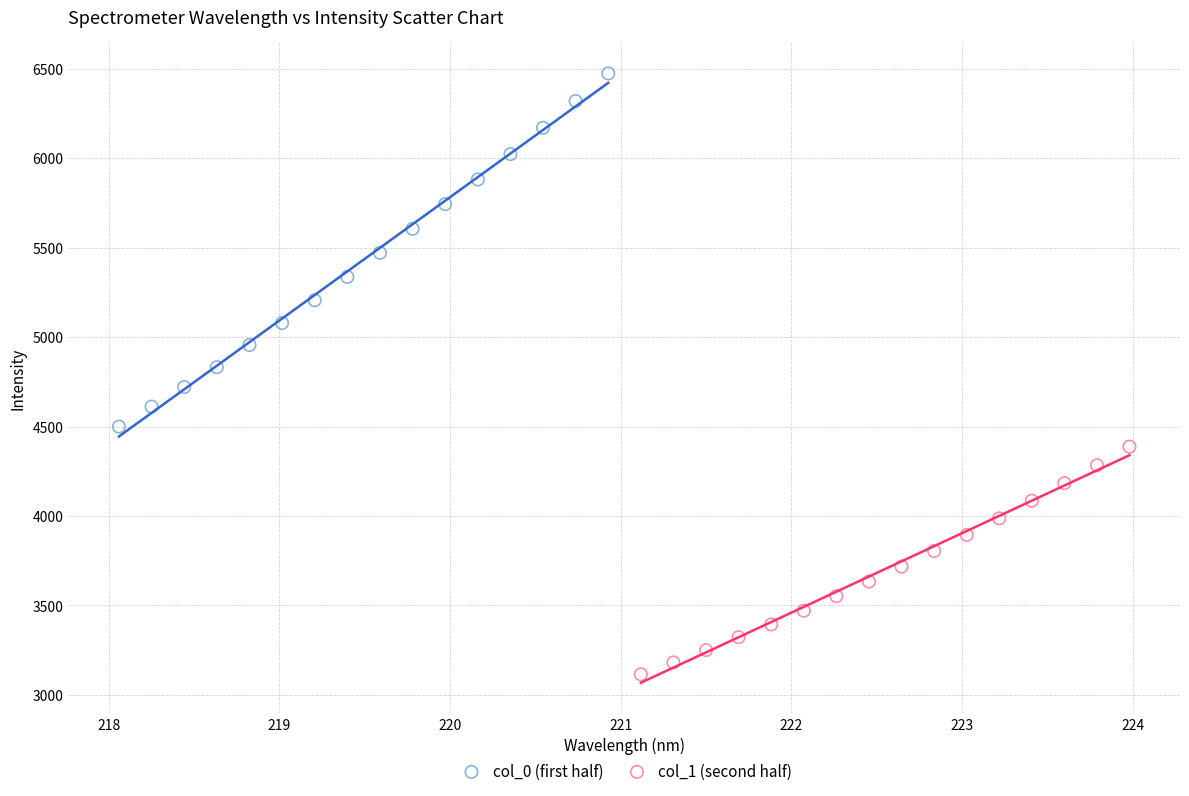

Which series reaches the minimum Y coordinate?

col_1 (second half)